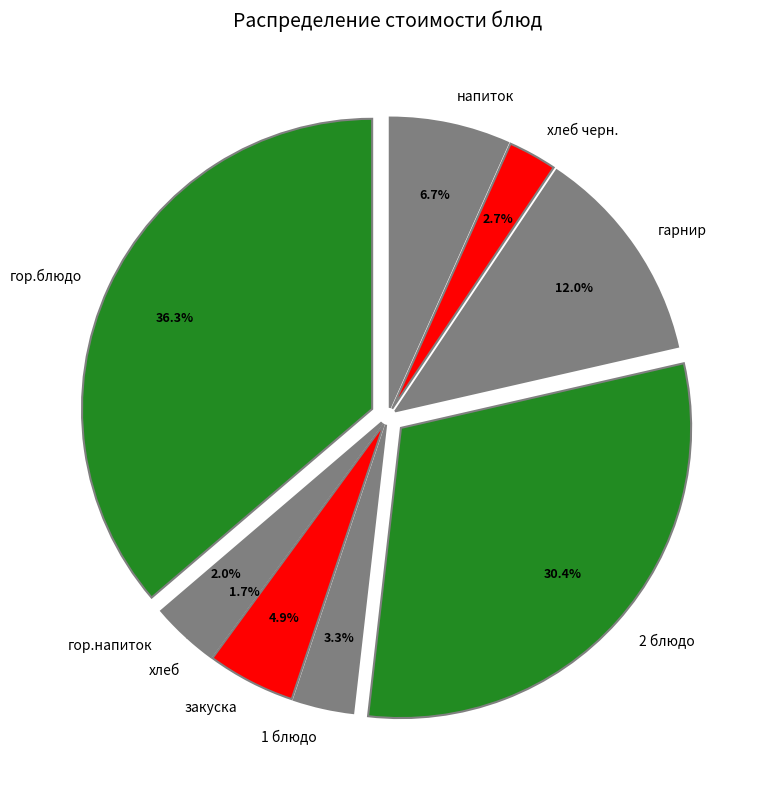

What percentage is the хлеб slice, to the nearest percent?

2%